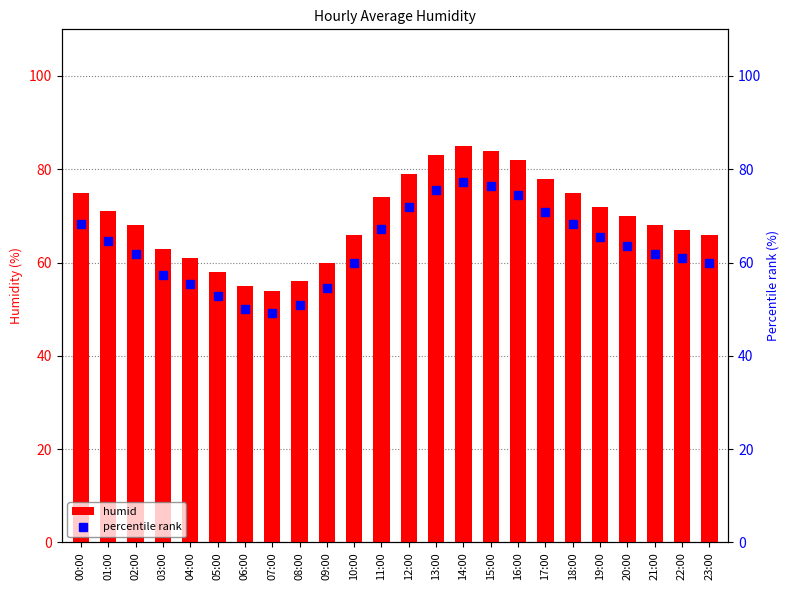

The humid series shows 55.0 at 06:00. True or false?

True